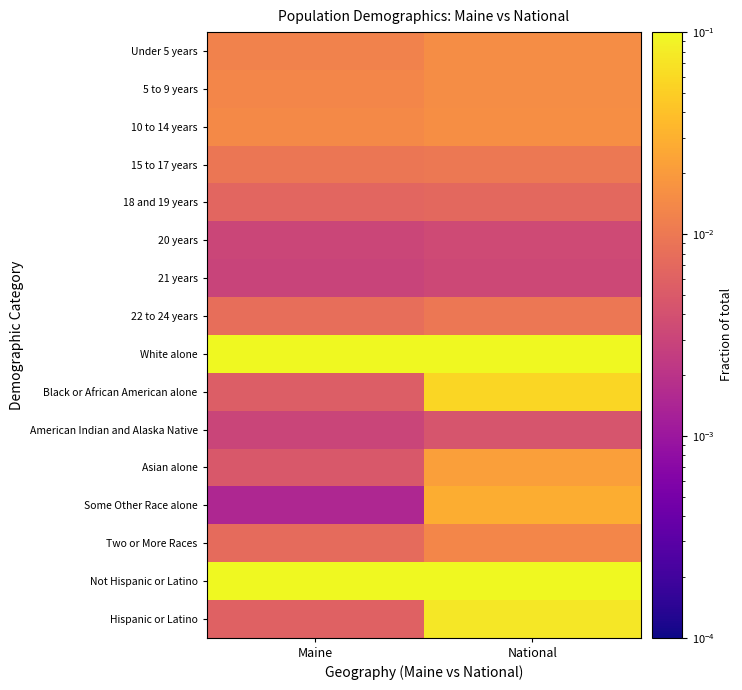

Reading left to right, transcribe all the data shown in this chart.

Under 5 years: Maine=0.0	National=0.0
5 to 9 years: Maine=0.0	National=0.0
10 to 14 years: Maine=0.0	National=0.0
15 to 17 years: Maine=0.0	National=0.0
18 and 19 years: Maine=0.0	National=0.0
20 years: Maine=0.0	National=0.0
21 years: Maine=0.0	National=0.0
22 to 24 years: Maine=0.0	National=0.0
White alone: Maine=0.4	National=0.3
Black or African American alone: Maine=0.0	National=0.1
American Indian and Alaska Native: Maine=0.0	National=0.0
Asian alone: Maine=0.0	National=0.0
Some Other Race alone: Maine=0.0	National=0.0
Two or More Races: Maine=0.0	National=0.0
Not Hispanic or Latino: Maine=0.5	National=0.4
Hispanic or Latino: Maine=0.0	National=0.1